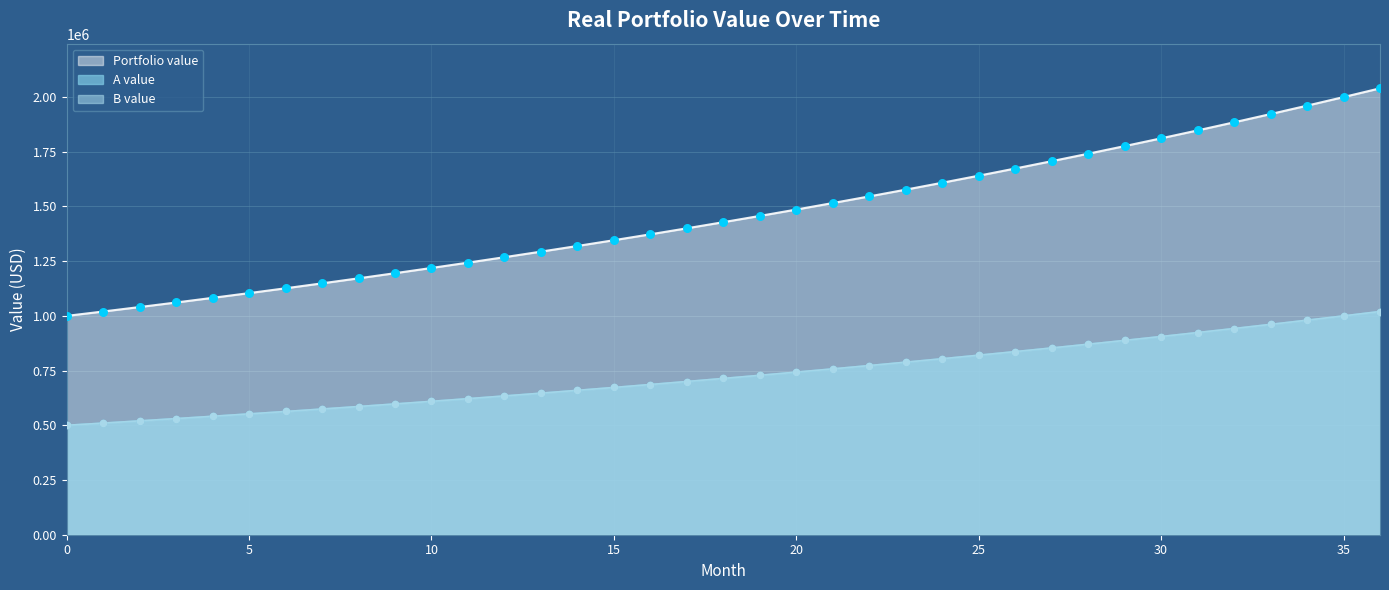

At which category is the sum across all series the highest?

36